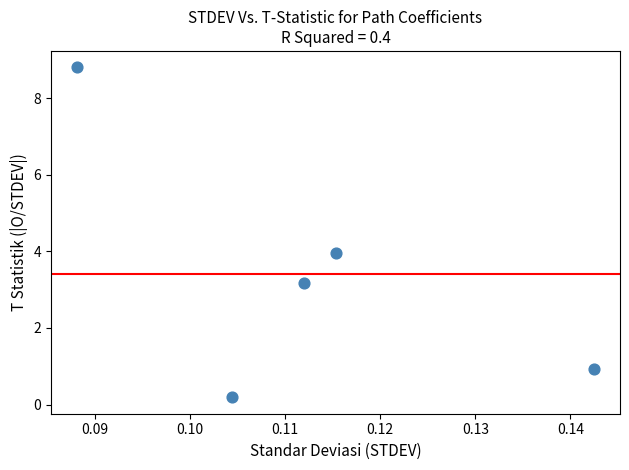

What is the range of Y values (max minus min)?

8.6